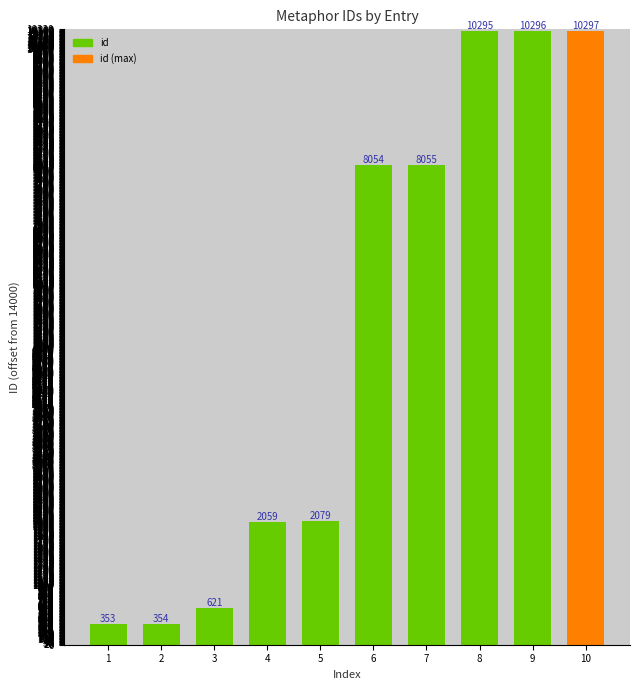

How many bars are there in total?

10